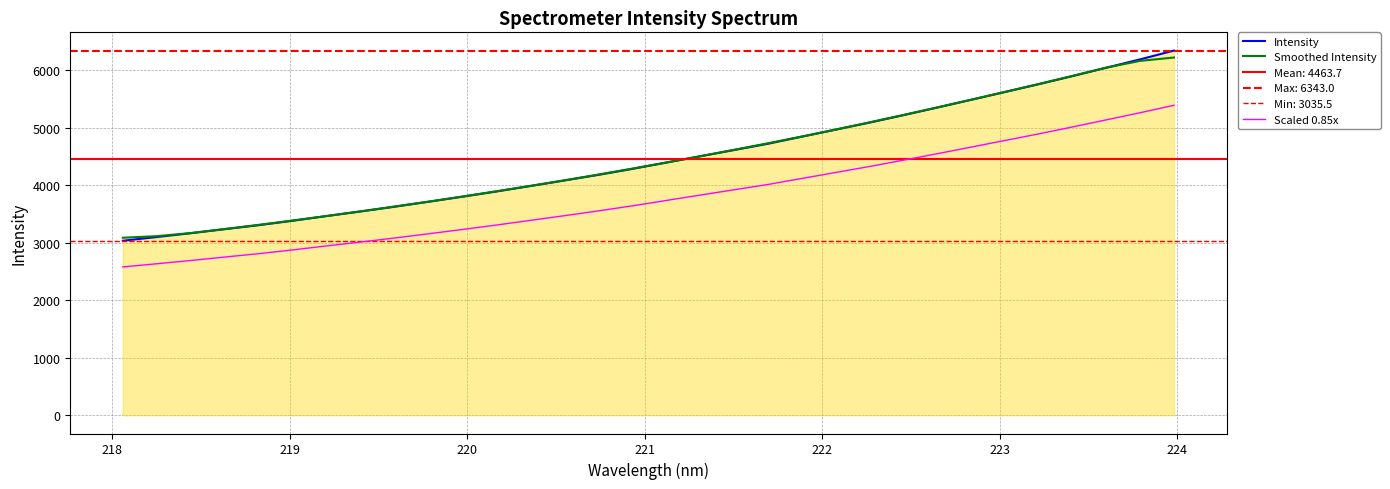

Which series has the largest total across all categories?

Intensity